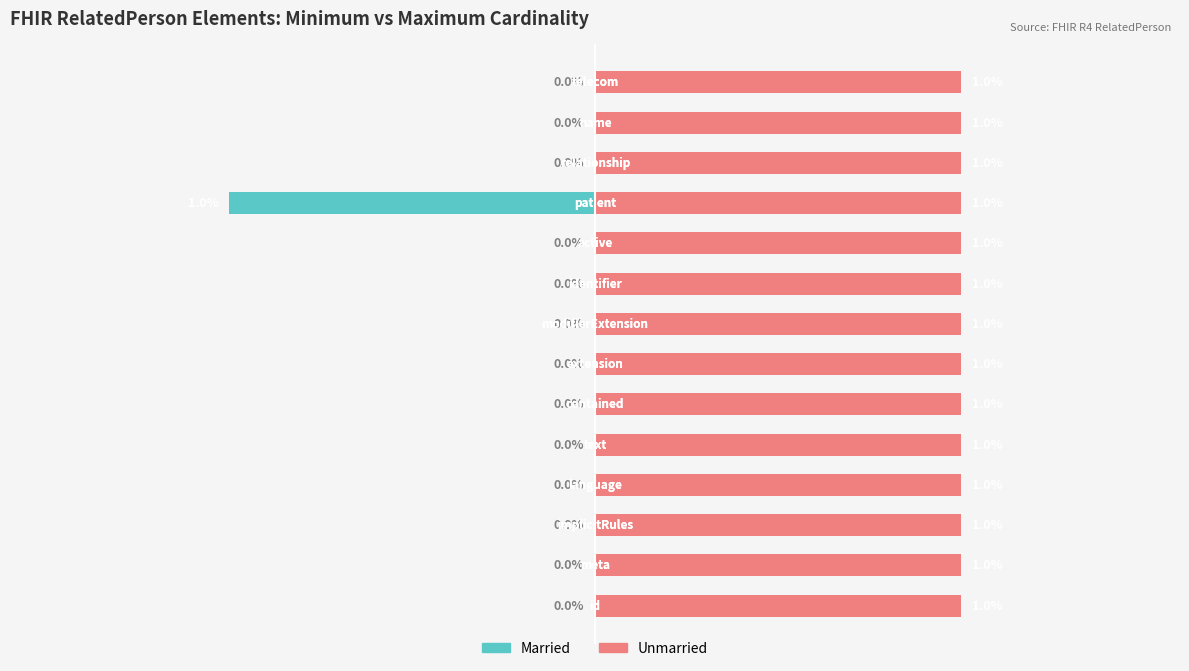

How many bars are there in each group?

2